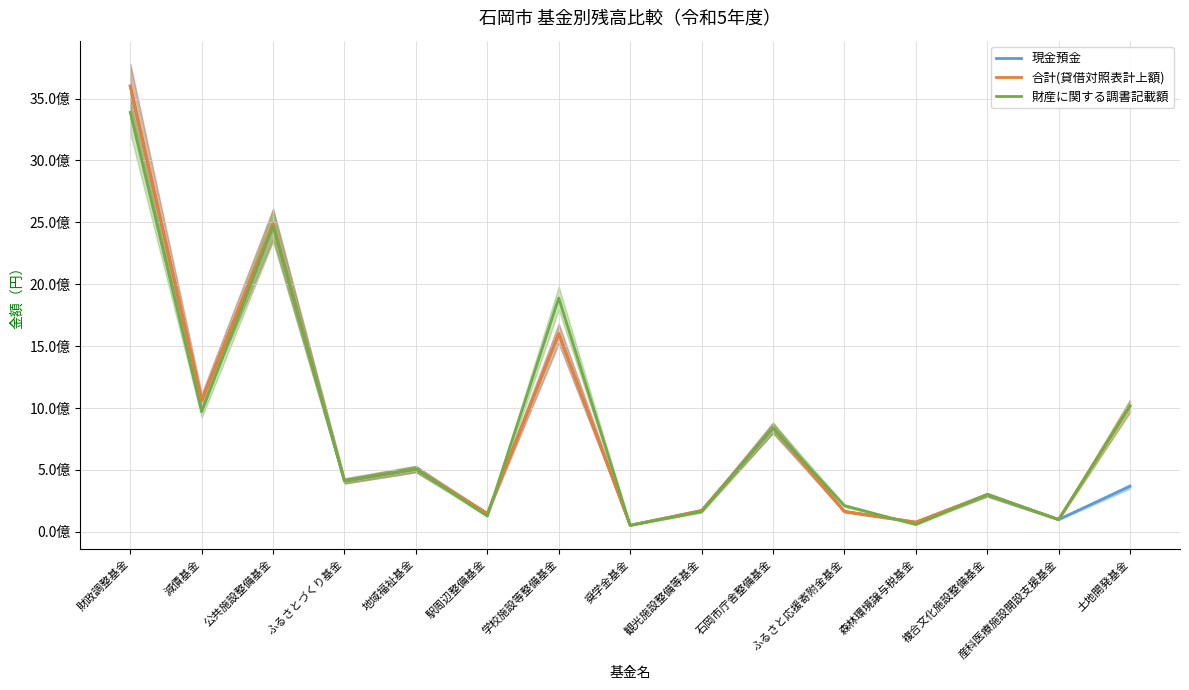

Where is the first local minimum for 財産に関する調書記載額?

減債基金